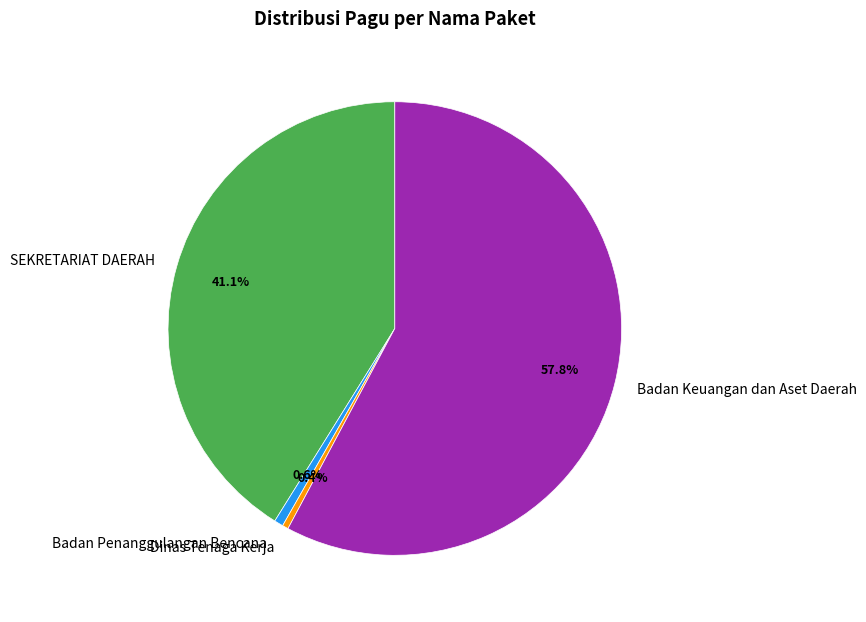

What is the largest slice in the pie chart?

Badan Keuangan dan Aset Daerah